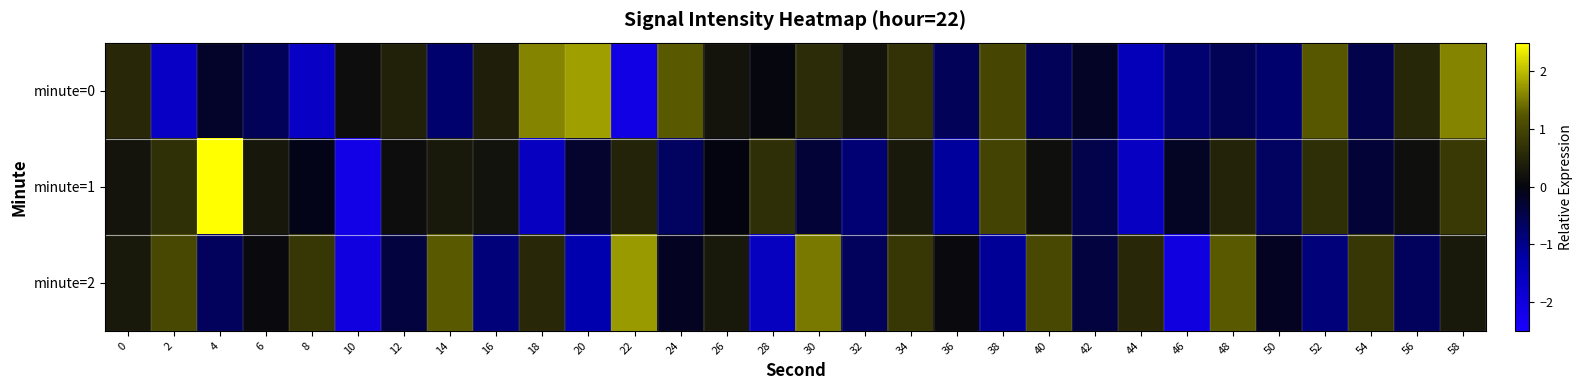

Between 24 and 30, which series saw the biggest shift?

minute=2